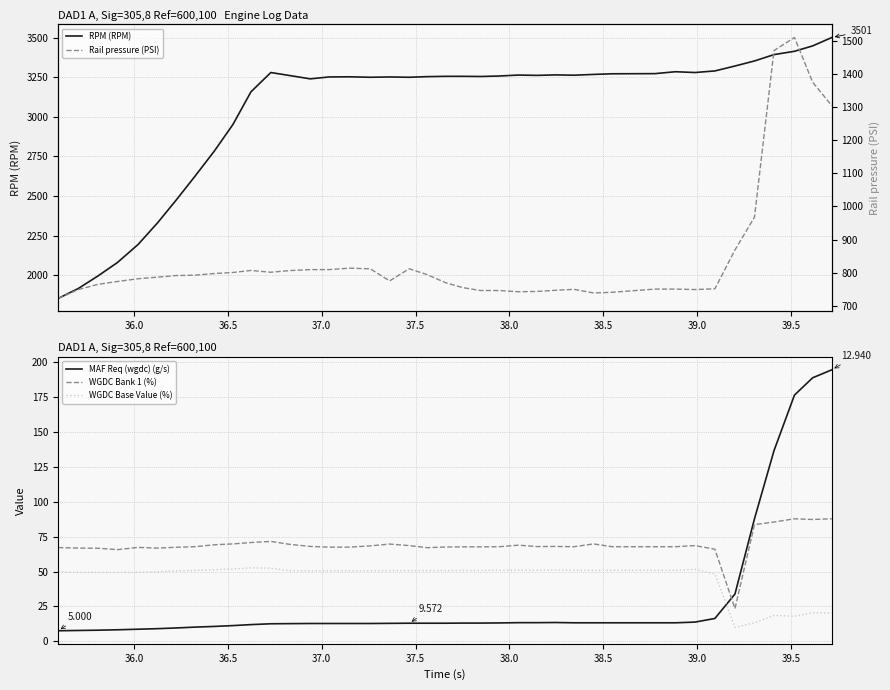

True or false: Rail pressure (PSI) and WGDC Base Value (%) intersect in this chart.

False